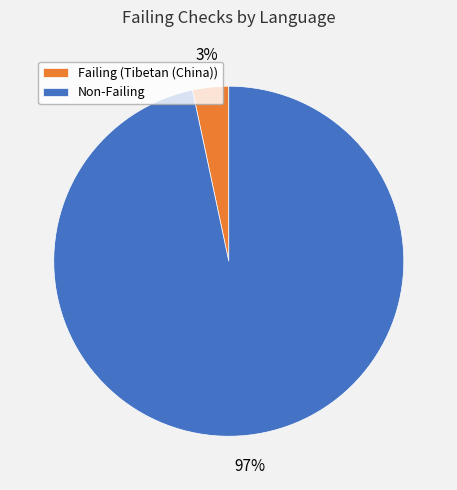

Does Non-Failing account for over 50% of the chart?

Yes